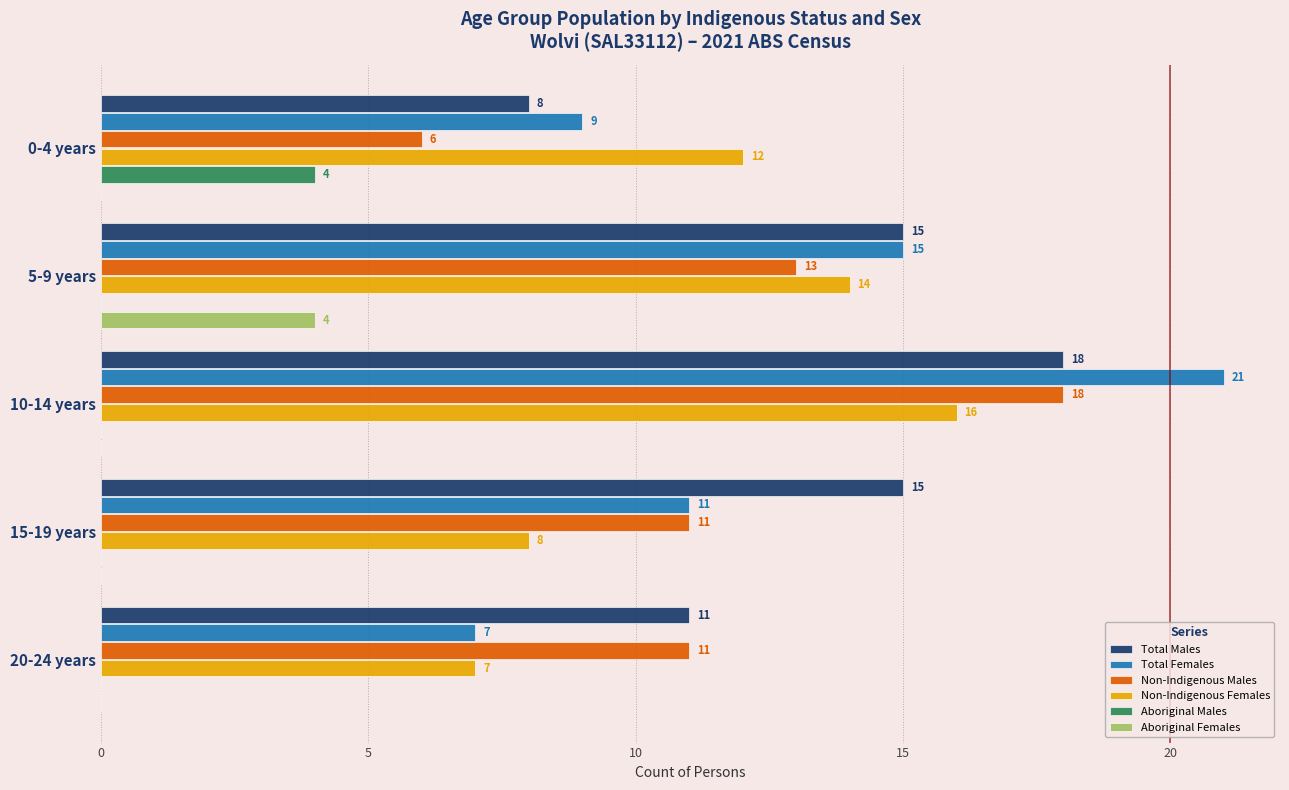

Which series has the widest spread of values?

Total Females